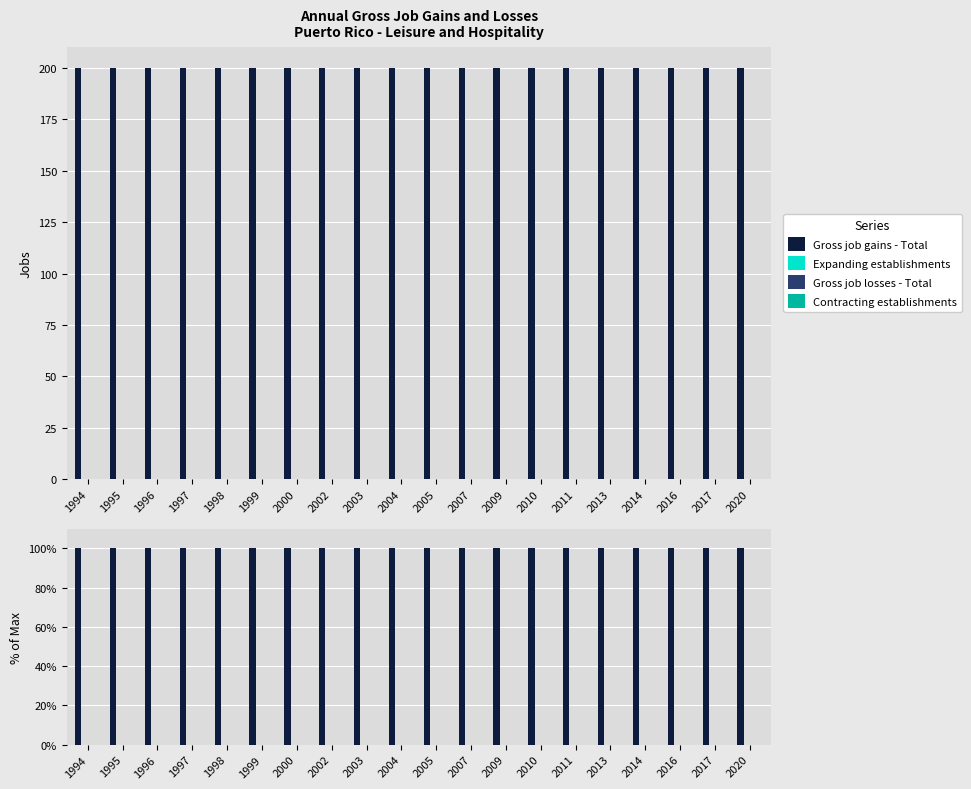

At which category does the chart reach its peak across all series?

1994